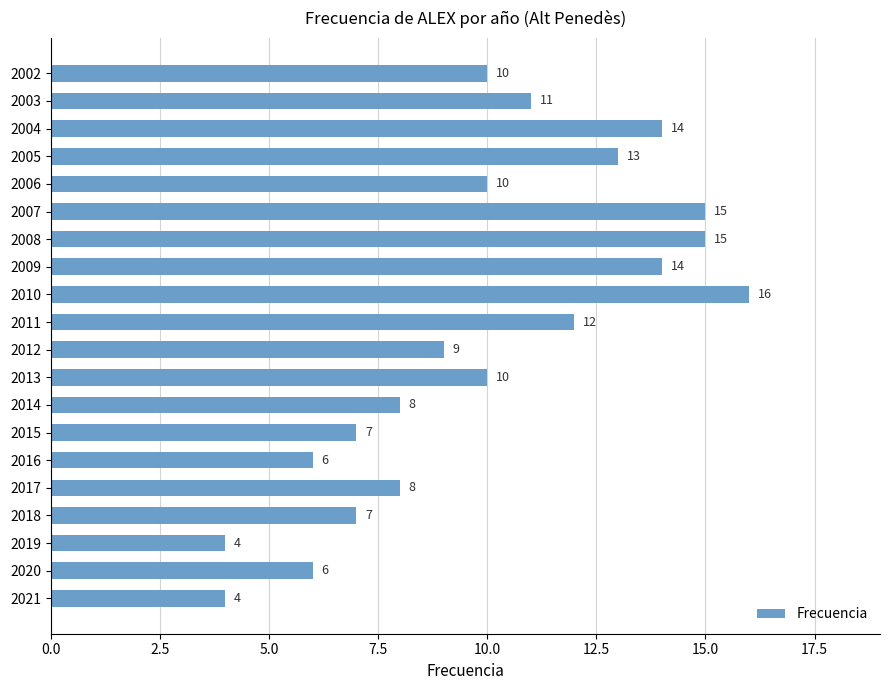

What value does the data have at 2004, to the nearest 10?

10